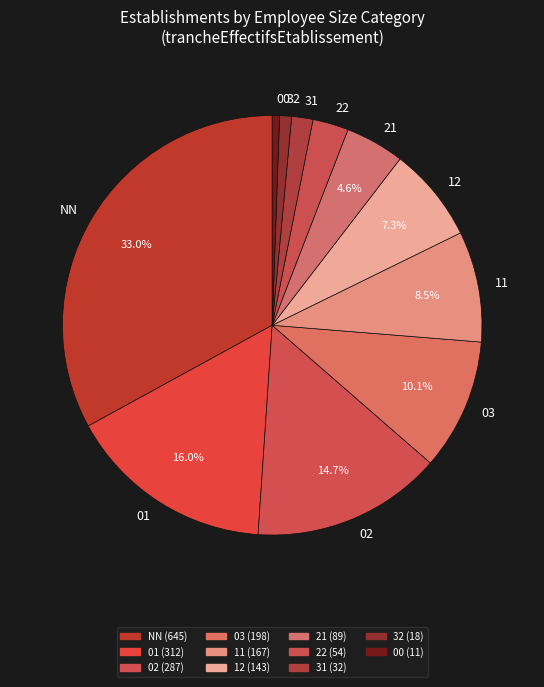

How many slices are in this pie chart?

11